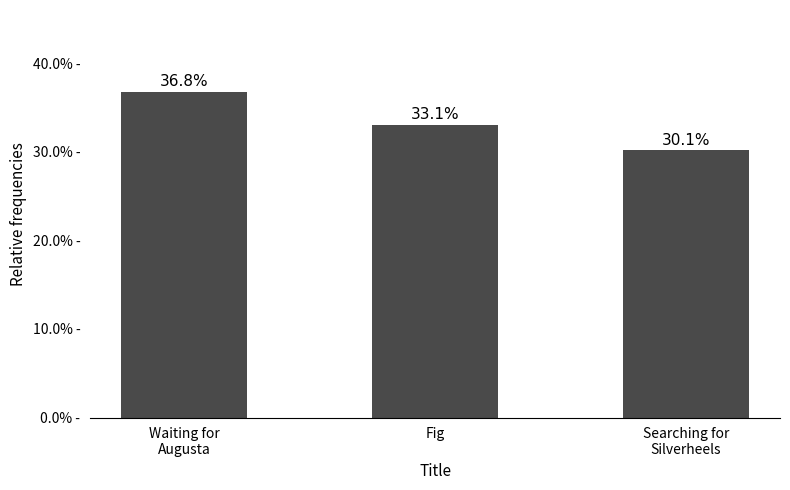

Are the bars horizontal?

No